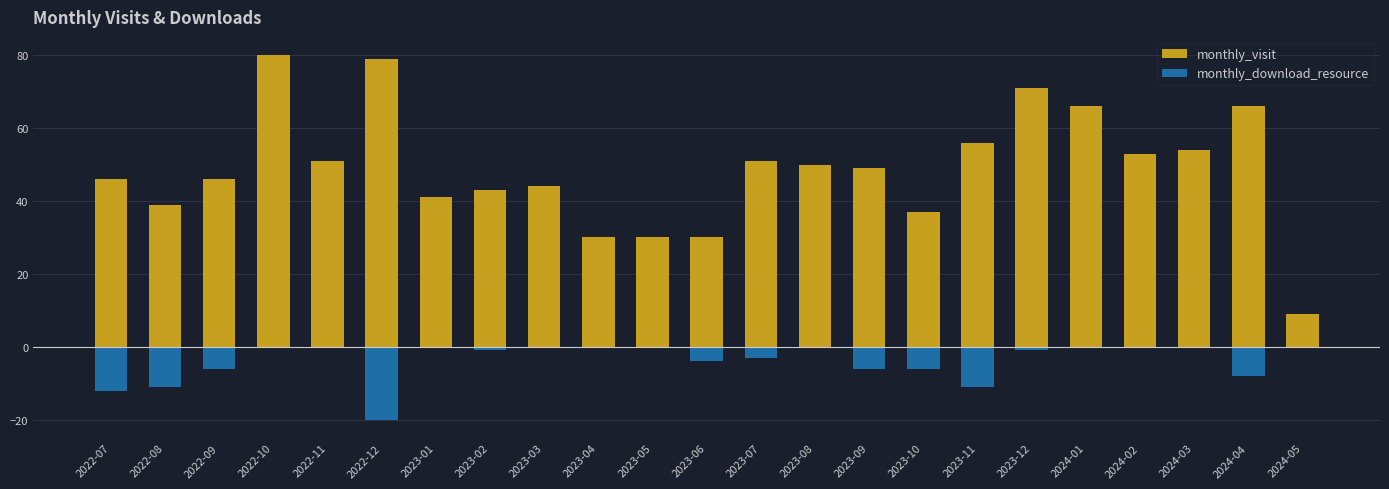

What is the sum of all monthly_download_resource values?

-89